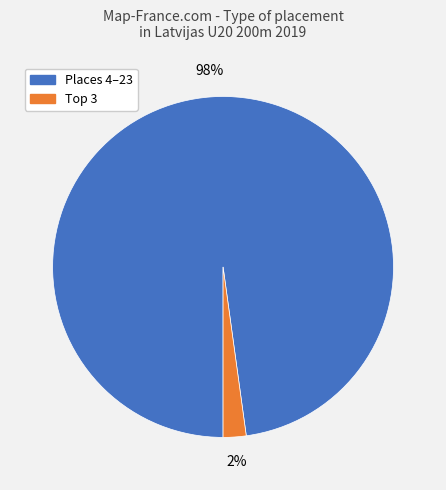

To the nearest percent, what is the difference between the largest and smallest slice percentages?

96%